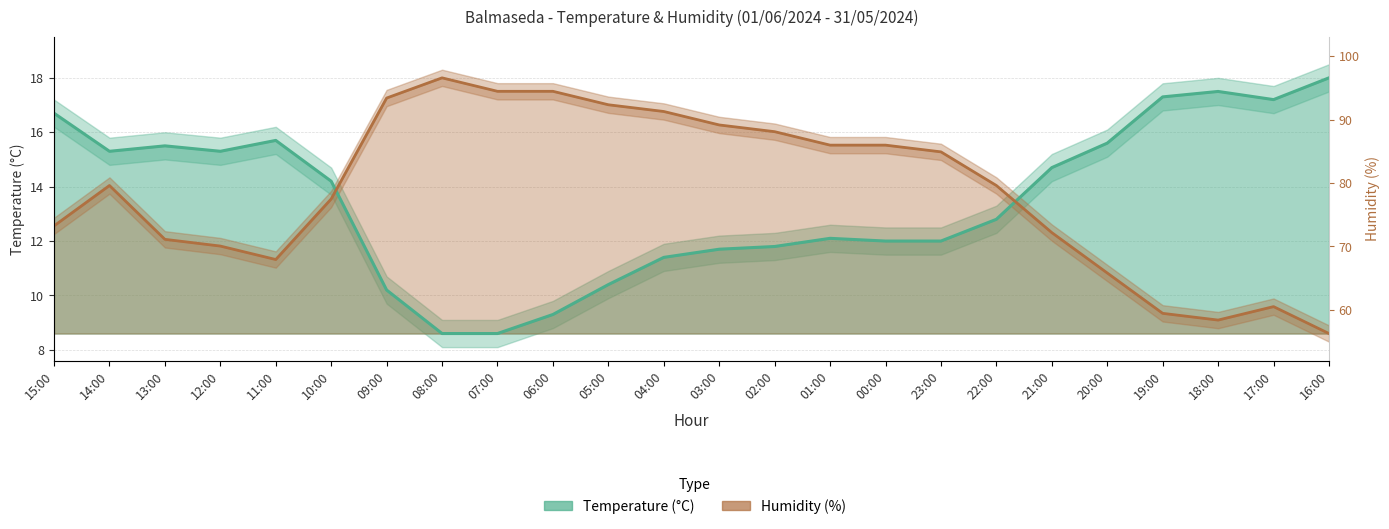

The value of Humidity (%) at 00:00 is 15.5. True or false?

True